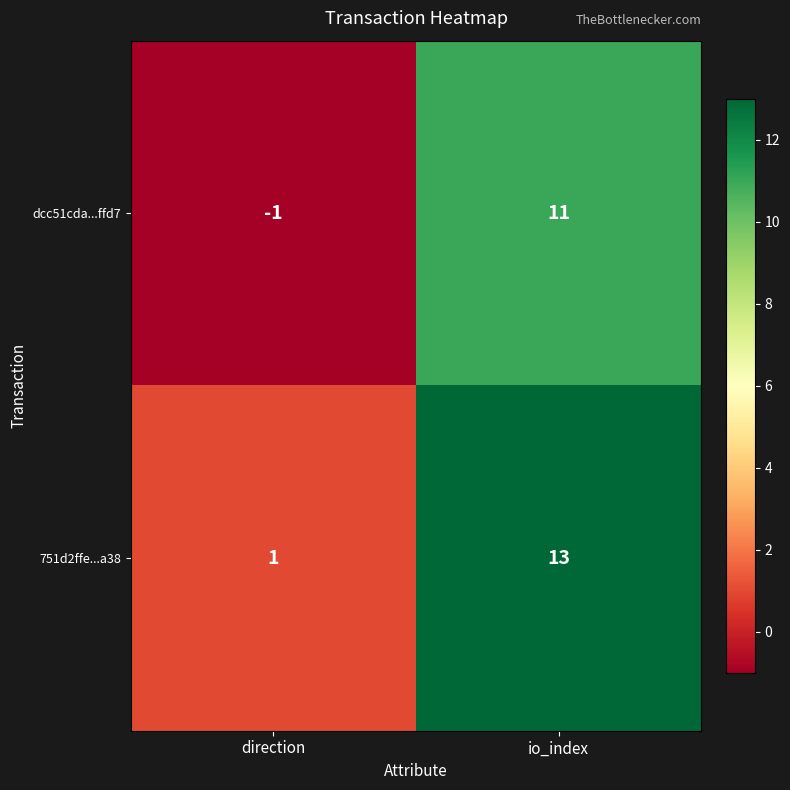

At which category is the sum across all series the highest?

io_index